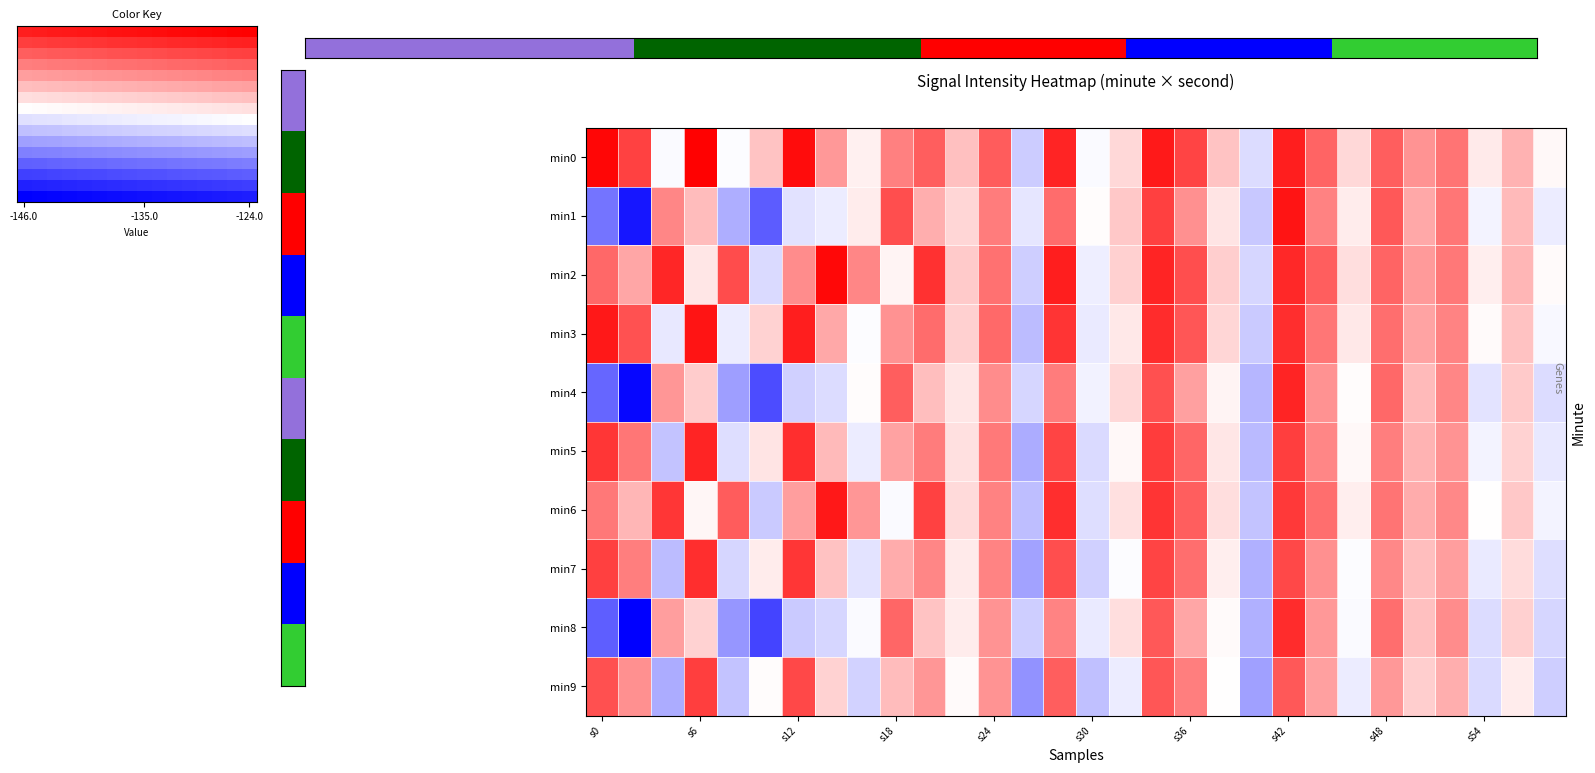

Which series has the widest spread of values?

4